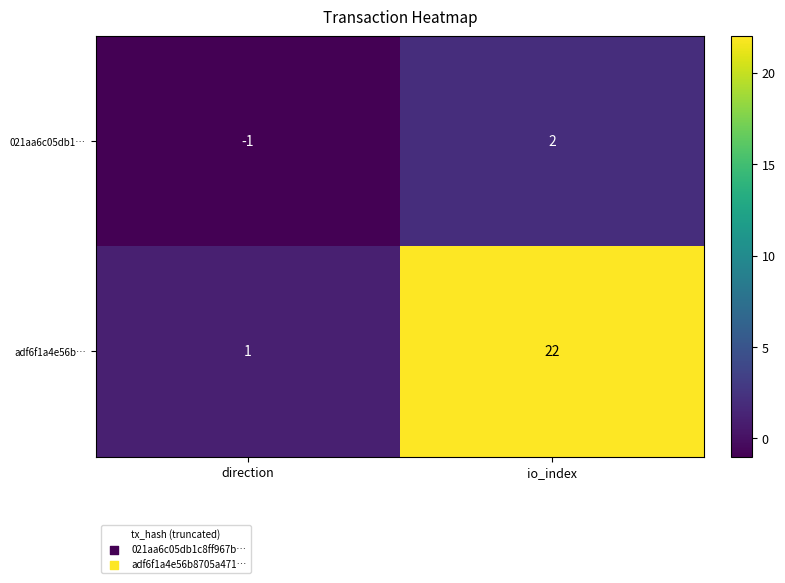

How many categories are shown in the chart?

2